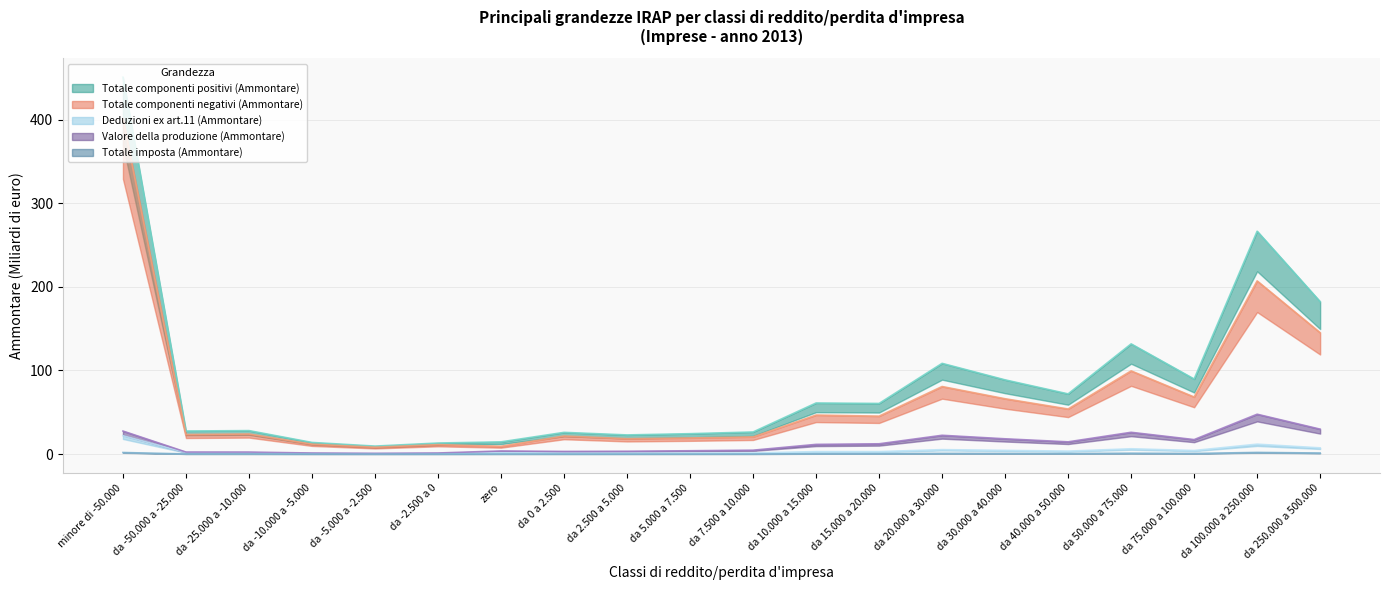

The value of Totale componenti positivi (Ammontare) at da 30.000 a 40.000 is 88.7. True or false?

True